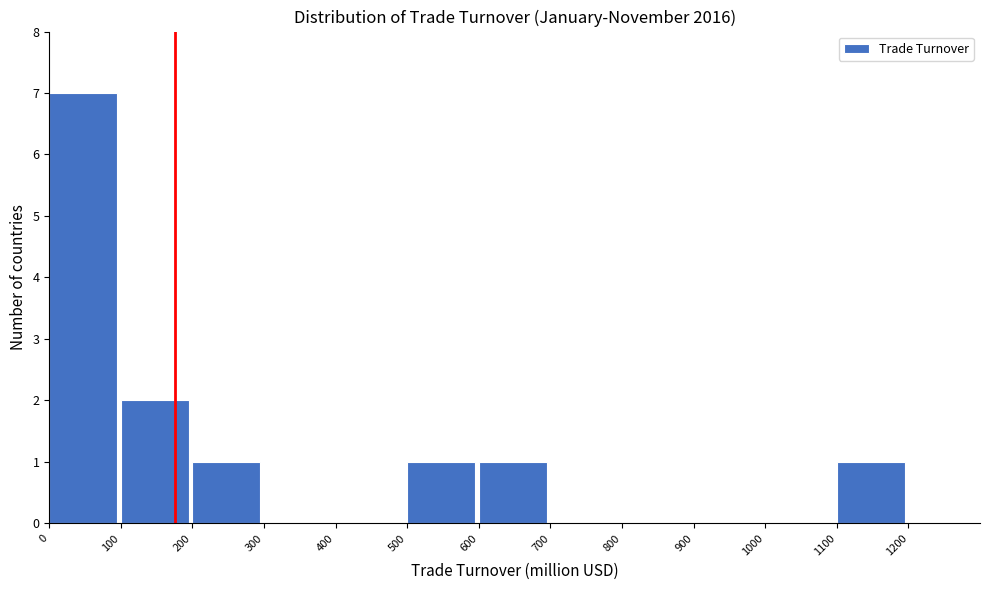

Reading left to right, list every bar in this chart as the range it spans on the x-axis followed by its height. The values are not printed on the chart, so give them approximately, as read against the axis.

0 to 100: 7
100 to 200: 2
200 to 300: 1
300 to 400: 0
400 to 500: 0
500 to 600: 1
600 to 700: 1
700 to 800: 0
800 to 900: 0
900 to 1000: 0
1000 to 1100: 0
1100 to 1200: 1
1200 to 1300: 0